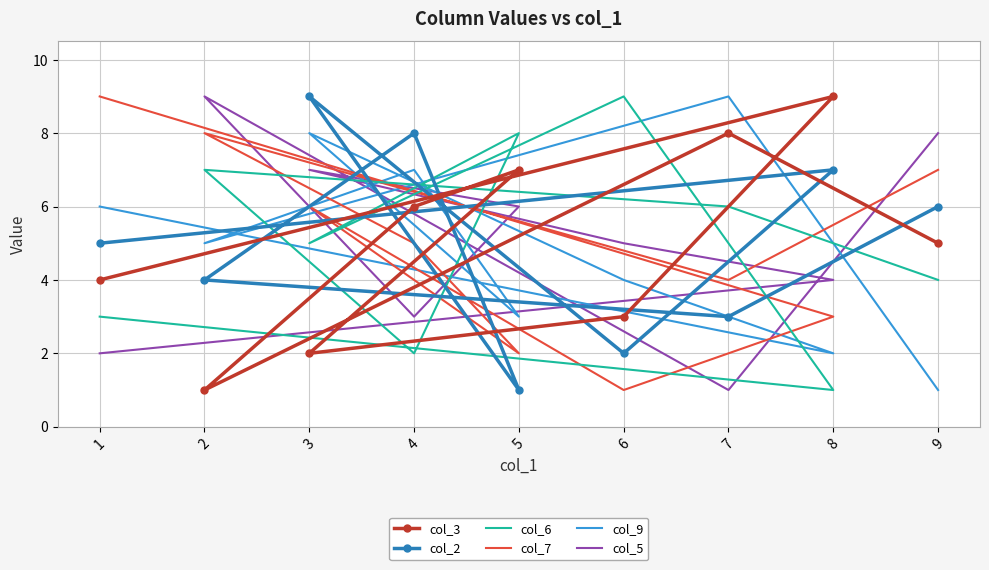

At which label does col_2 reach its minimum?

5